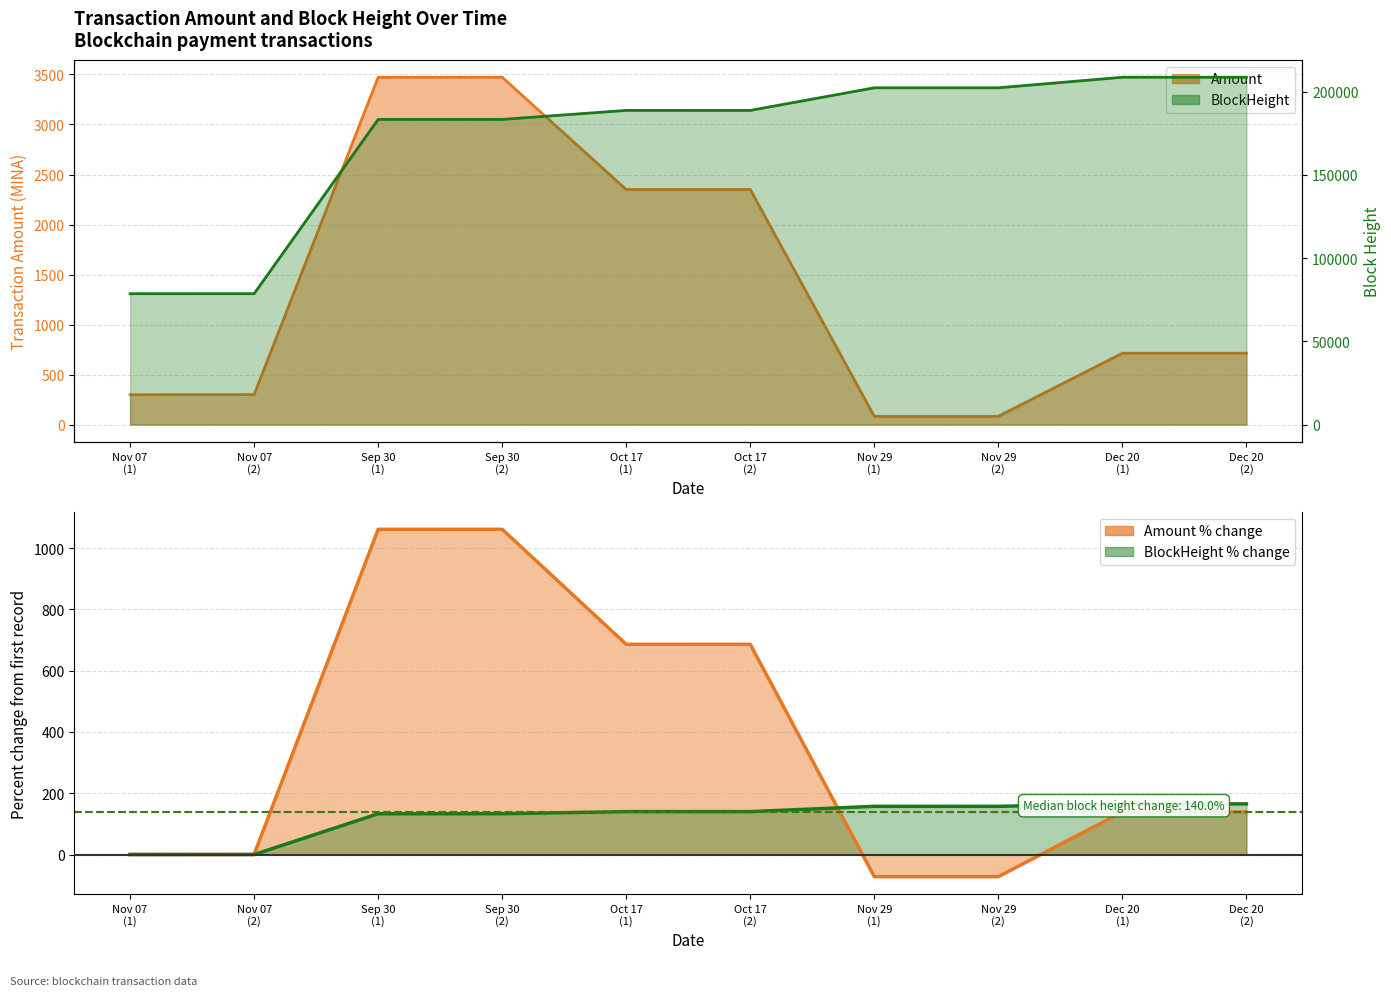

At Oct 17 (1), list the series in order from smallest to largest.

BlockHeight, Amount